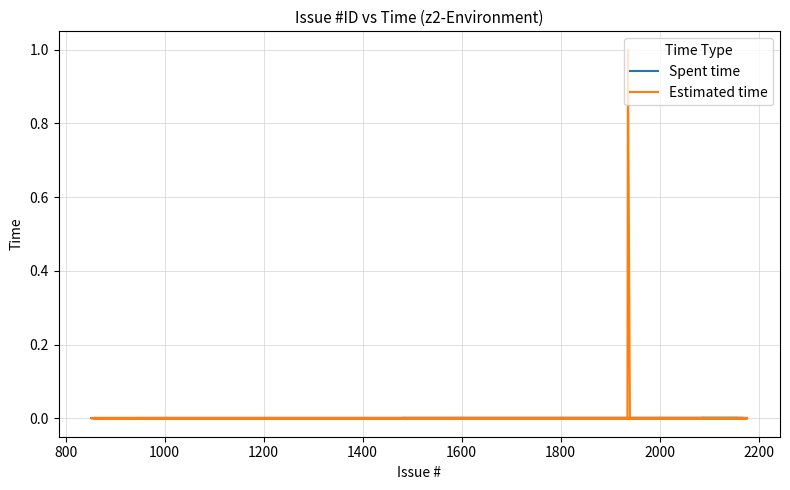

At 1600, list the series in order from smallest to largest.

Spent time, Estimated time